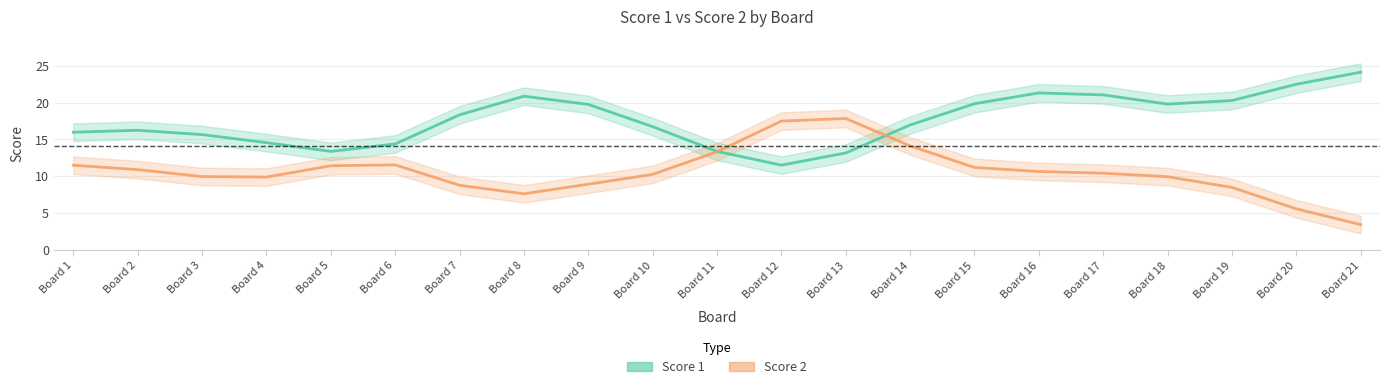

The value of Score 1 at Board 16 is 21.3. True or false?

True